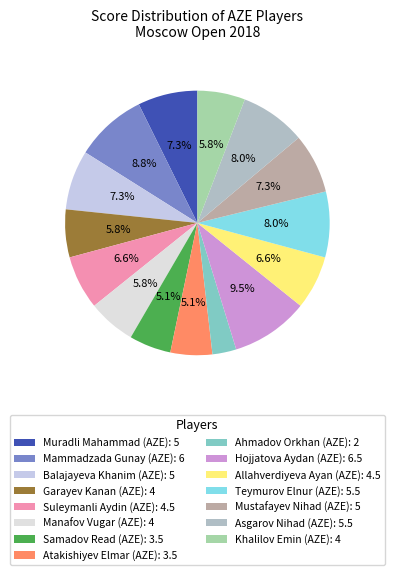

To the nearest percent, what is the difference between the Ahmadov Orkhan (AZE) and Muradli Mahammad (AZE) slice percentages?

4%